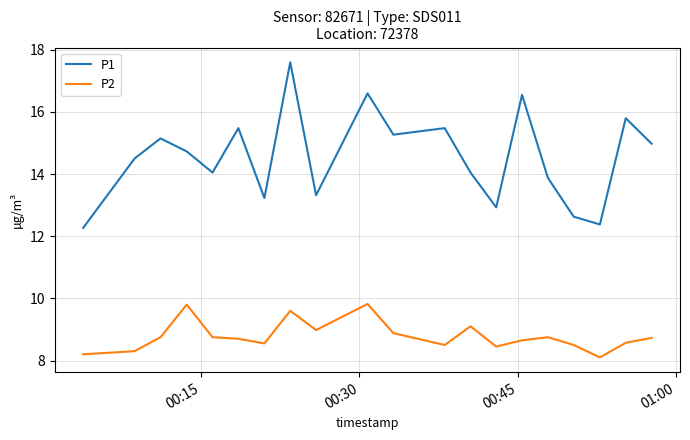

True or false: P1 and P2 cross at least once.

False